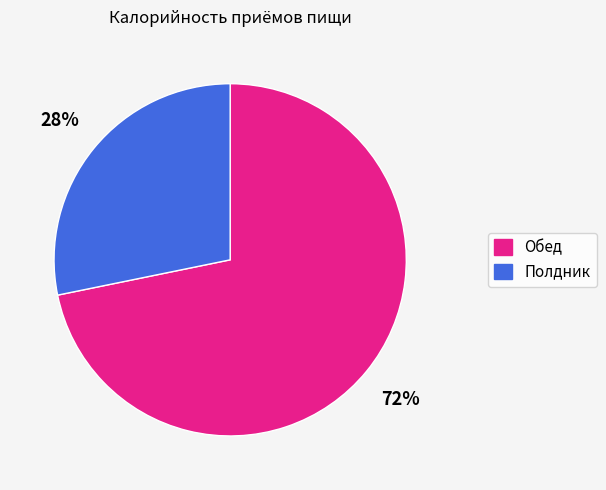

Is the sum of Полдник and Обед greater than half?

Yes